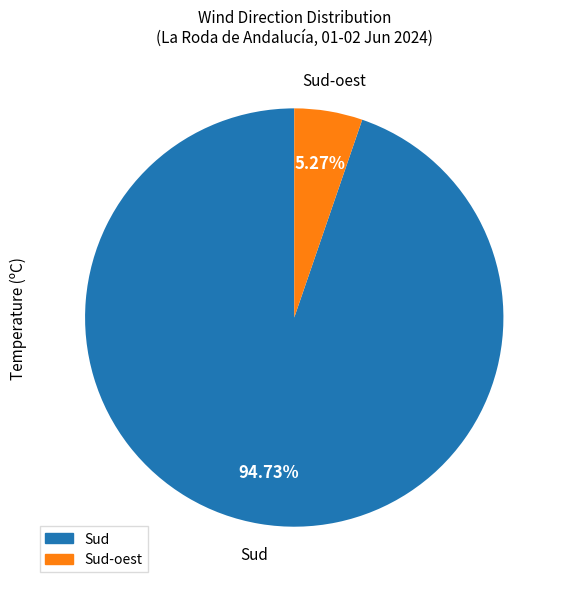

Is there a majority slice in this chart?

Yes